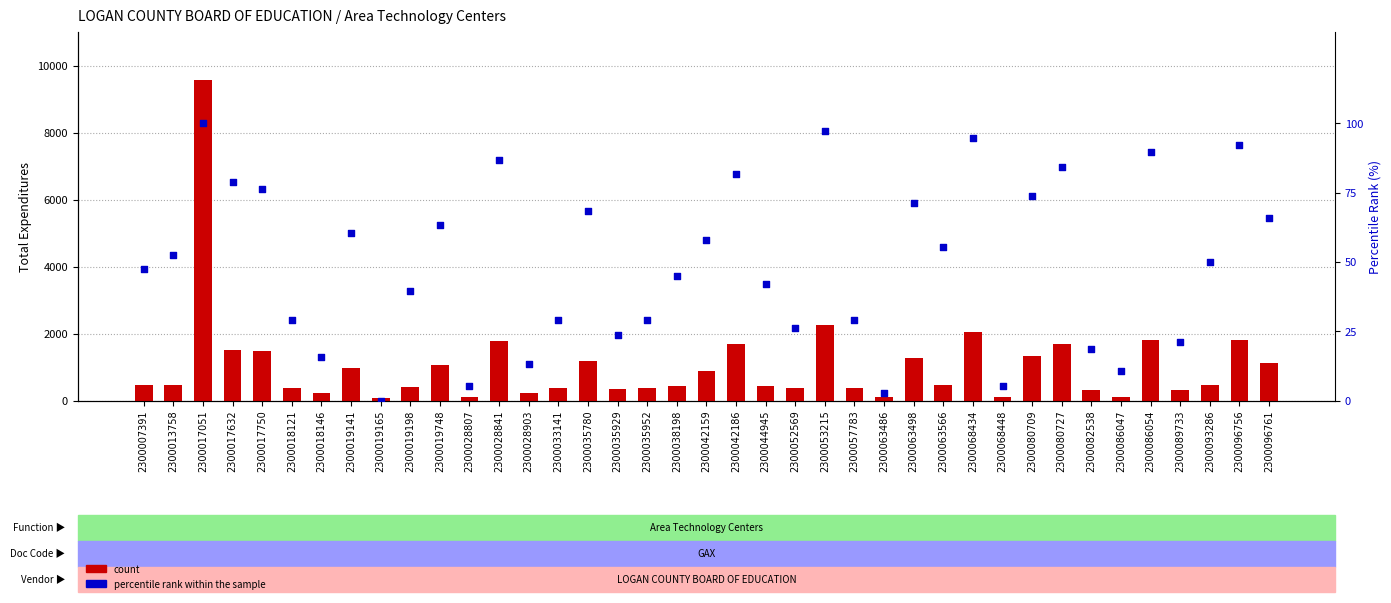

Which series has the largest total across all categories?

count